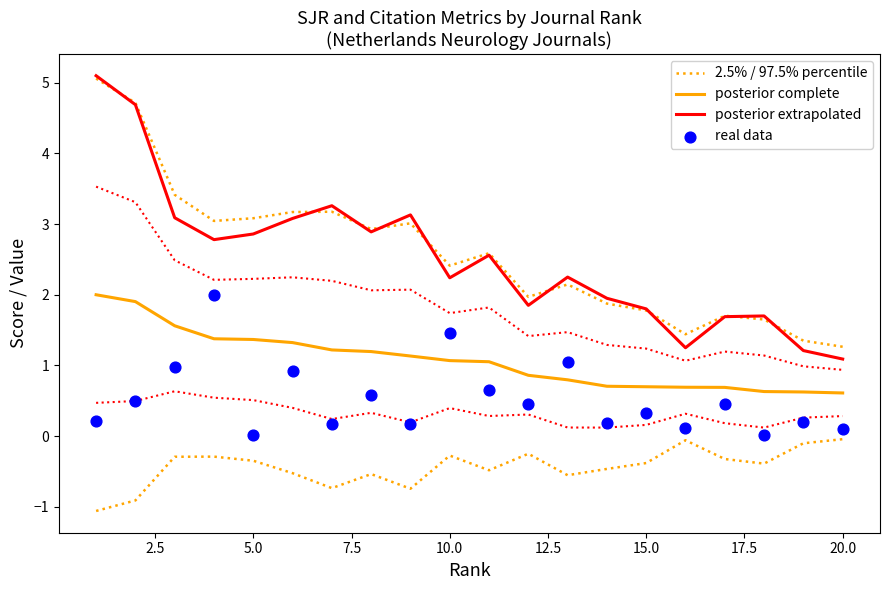

Which series has the widest spread of Y values?

posterior extrapolated